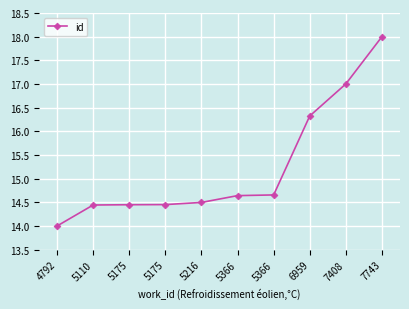

Reading left to right, transcribe all the data shown in this chart.

14.0	14.4	14.4	14.5	14.5	14.6	14.7	16.3	17.0	18.0